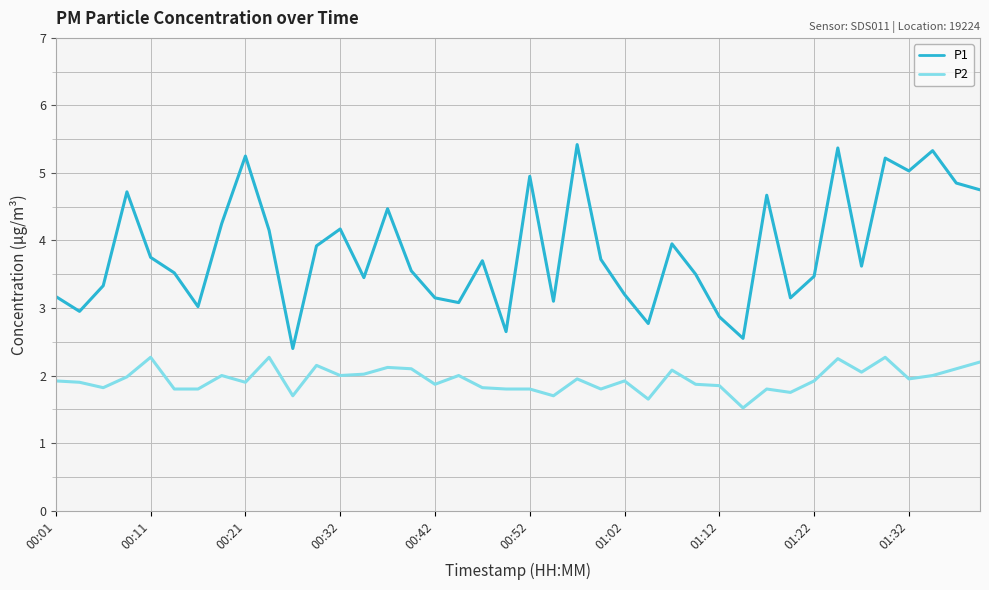

Which series has the largest range (max minus min)?

P1